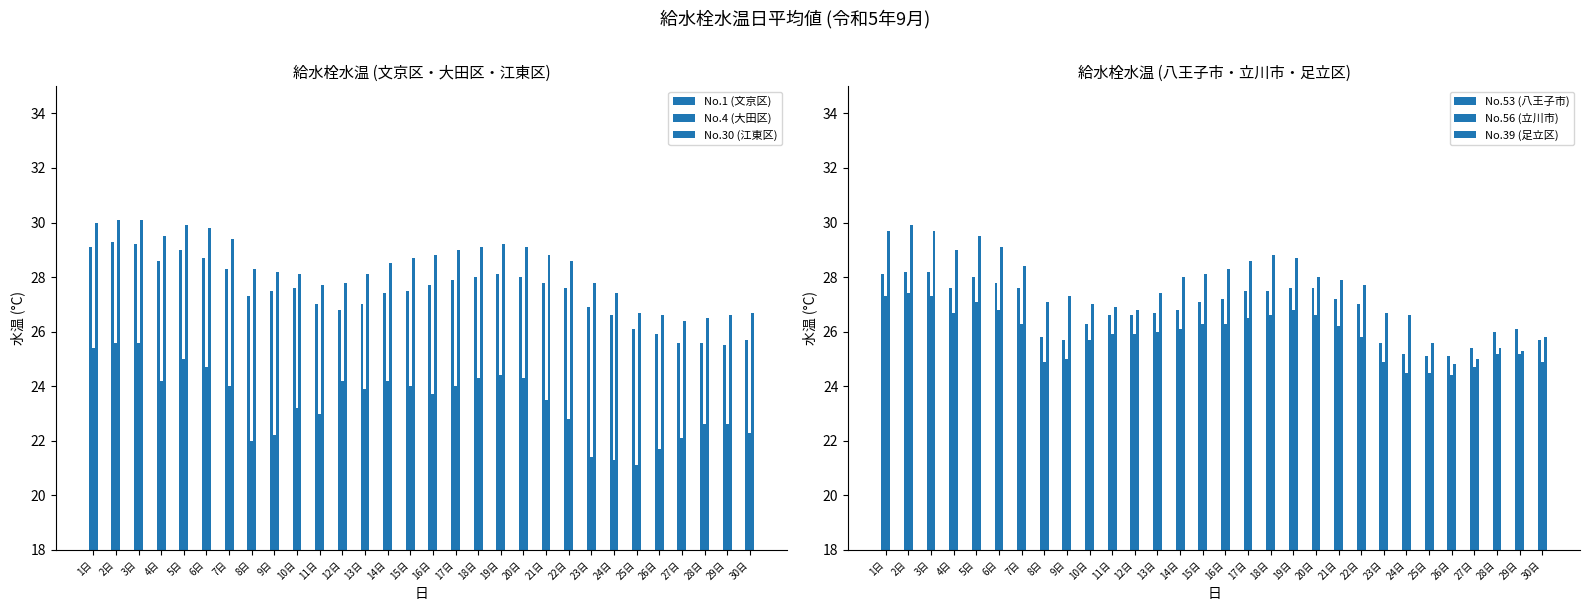

Which series changed the most between 13日 and 21日?

No.1 (文京区)